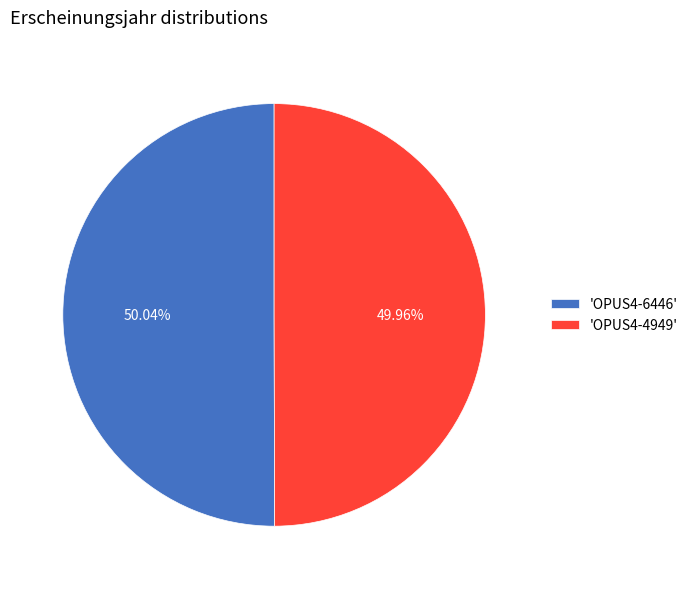

Combined, do 'OPUS4-6446' and 'OPUS4-4949' account for over 50%?

Yes